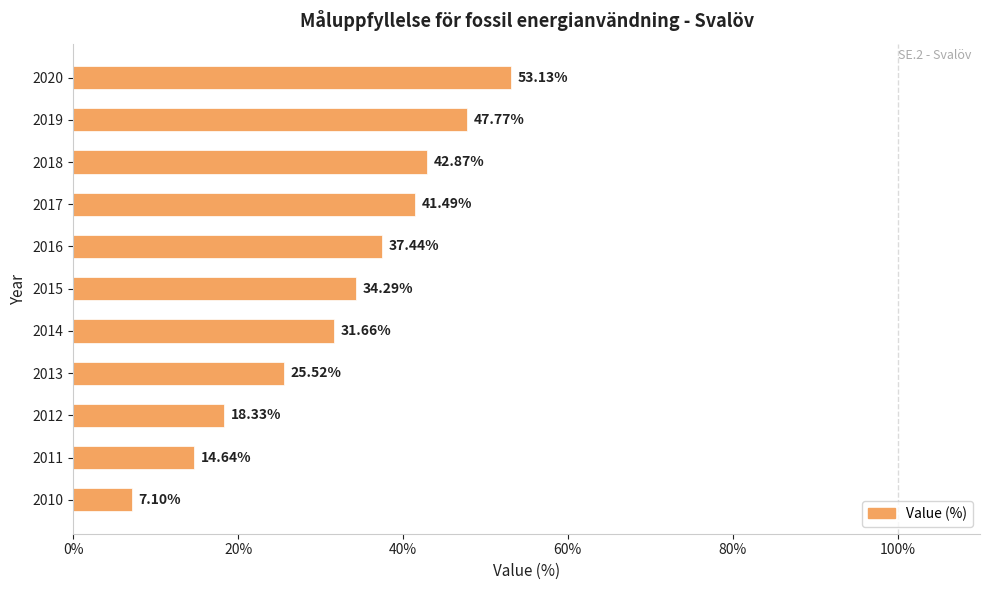

Count the number of data series in this chart.

1